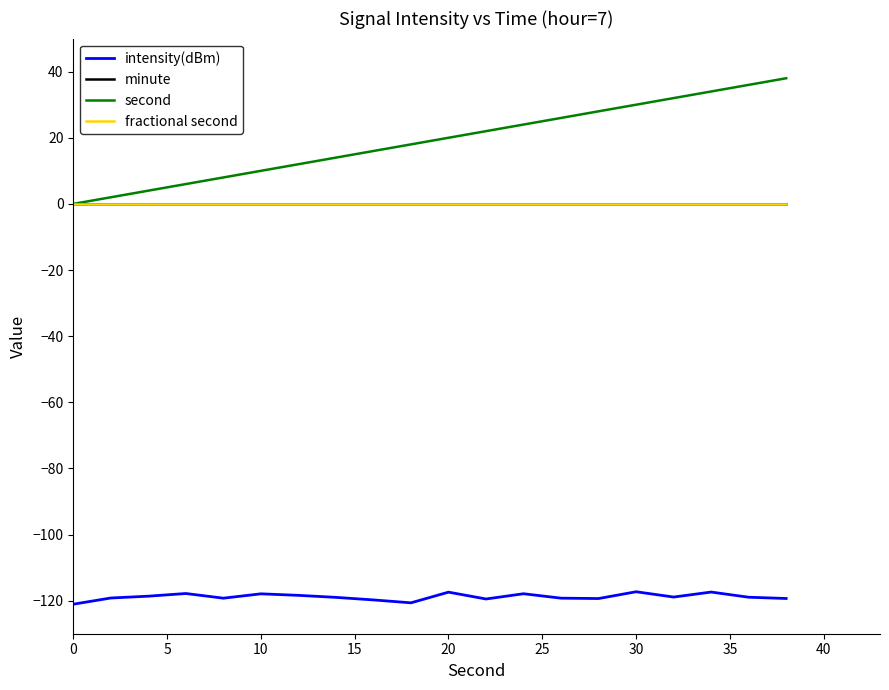

In intensity(dBm), how many points are higher than both neighbors (excluding endpoints)?

6